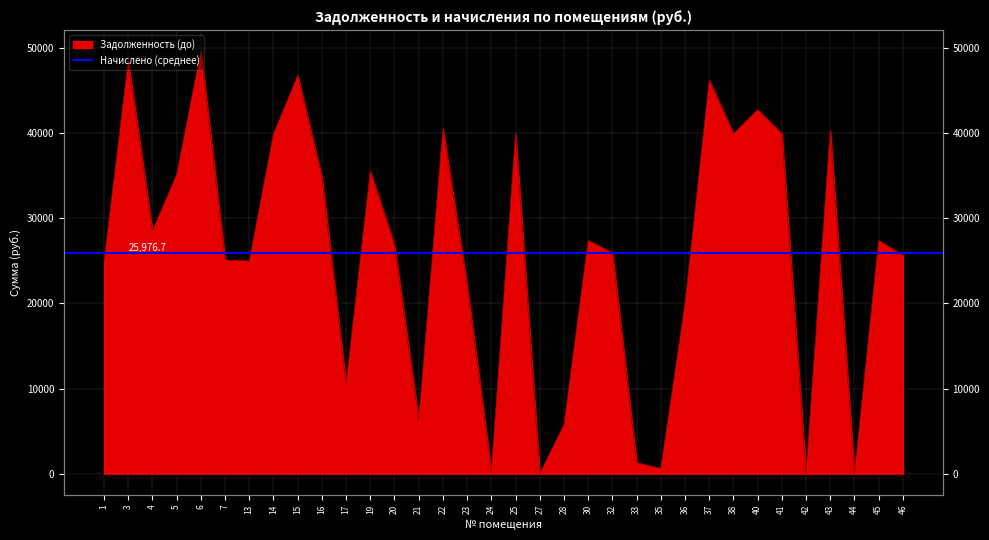

Where is the first local minimum?

4